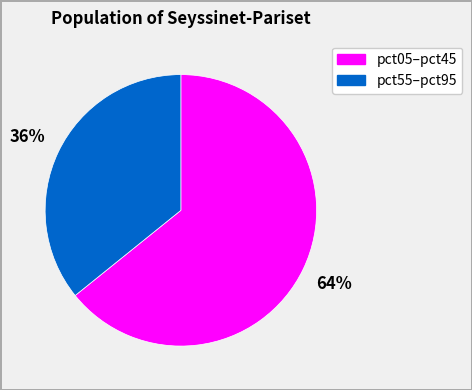

To the nearest percent, what is the difference between the largest and smallest slice percentages?

28%